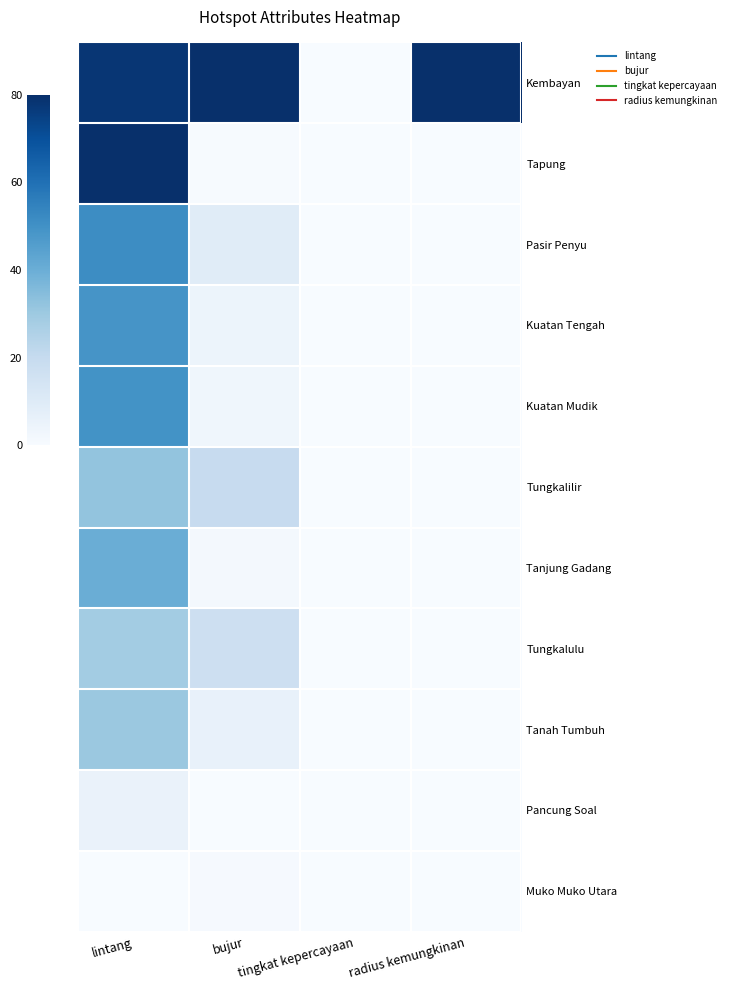

Reading left to right, what are all the values shown in this chart?

Kembayan: lintang=77.9	bujur=80.0	tingkat kepercayaan=0.0	radius kemungkinan=80.0
Tapung: lintang=80.0	bujur=0.4	tingkat kepercayaan=0.0	radius kemungkinan=0.0
Pasir Penyu: lintang=51.4	bujur=9.3	tingkat kepercayaan=0.0	radius kemungkinan=0.0
Kuatan Tengah: lintang=49.0	bujur=4.3	tingkat kepercayaan=0.0	radius kemungkinan=0.0
Kuatan Mudik: lintang=49.4	bujur=2.8	tingkat kepercayaan=0.0	radius kemungkinan=0.0
Tungkalilir: lintang=31.9	bujur=19.5	tingkat kepercayaan=0.0	radius kemungkinan=0.0
Tanjung Gadang: lintang=40.3	bujur=1.8	tingkat kepercayaan=0.0	radius kemungkinan=0.0
Tungkalulu: lintang=28.5	bujur=17.1	tingkat kepercayaan=0.0	radius kemungkinan=0.0
Tanah Tumbuh: lintang=30.5	bujur=5.6	tingkat kepercayaan=0.0	radius kemungkinan=0.0
Pancung Soal: lintang=5.1	bujur=0.0	tingkat kepercayaan=0.0	radius kemungkinan=0.0
Muko Muko Utara: lintang=0.0	bujur=0.7	tingkat kepercayaan=0.0	radius kemungkinan=0.0